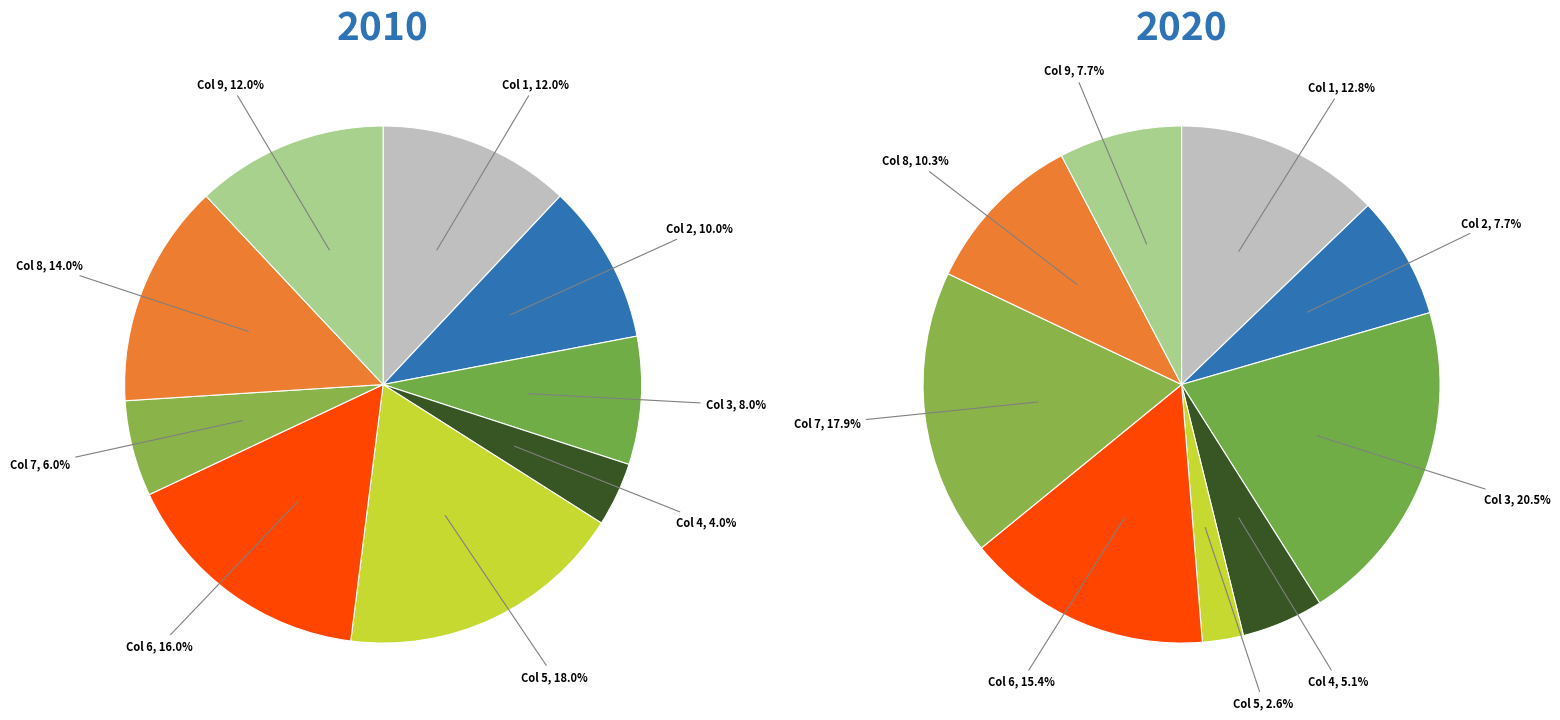

Is the sum of 2 and 7 greater than half?

No